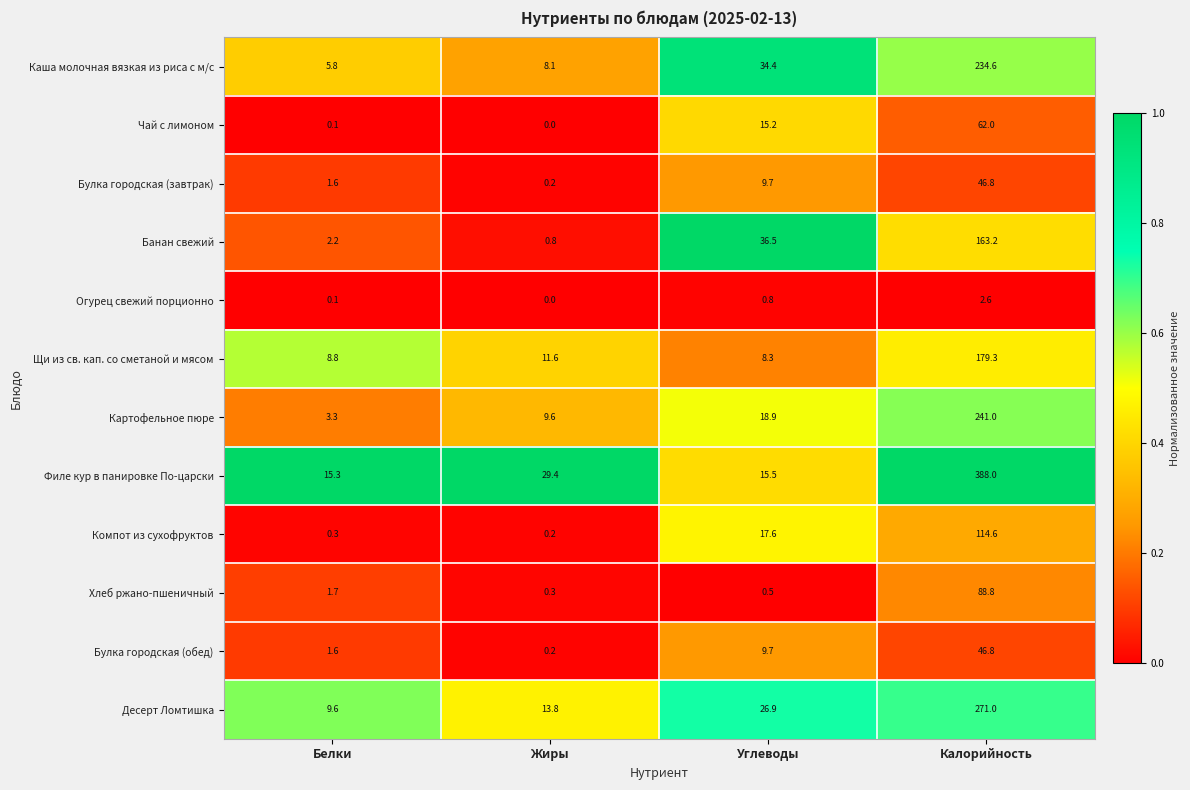

Is it true that Щи из св. кап. со сметаной и мясом equals 11.9 at Углеводы?

False